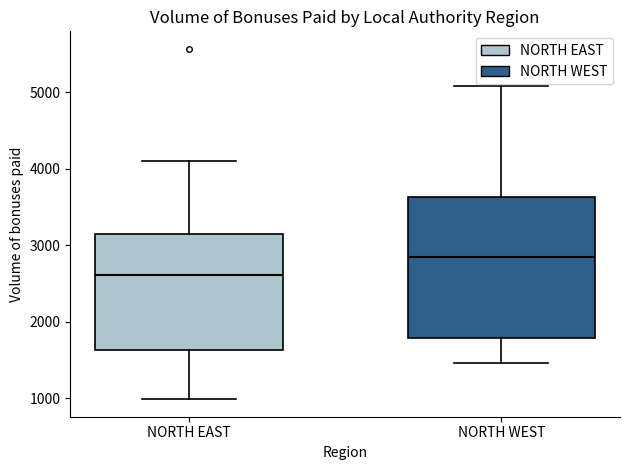

Which box is the tallest, from its lower edge to its upper edge?

NORTH WEST